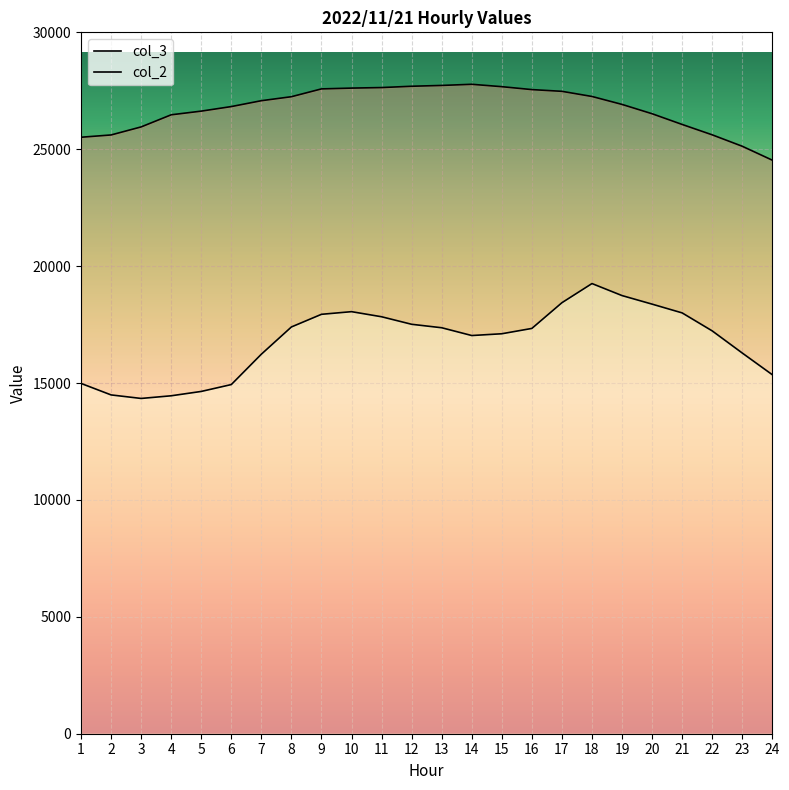

What is the minimum value shown in the chart?

14341